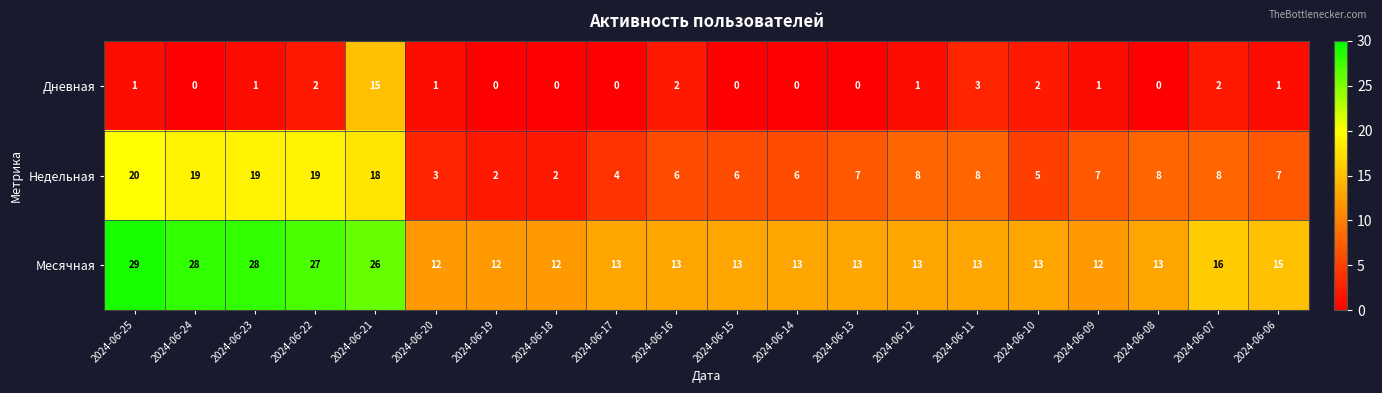

True or false: Дневная has a value of -6 at 2024-06-17.

False